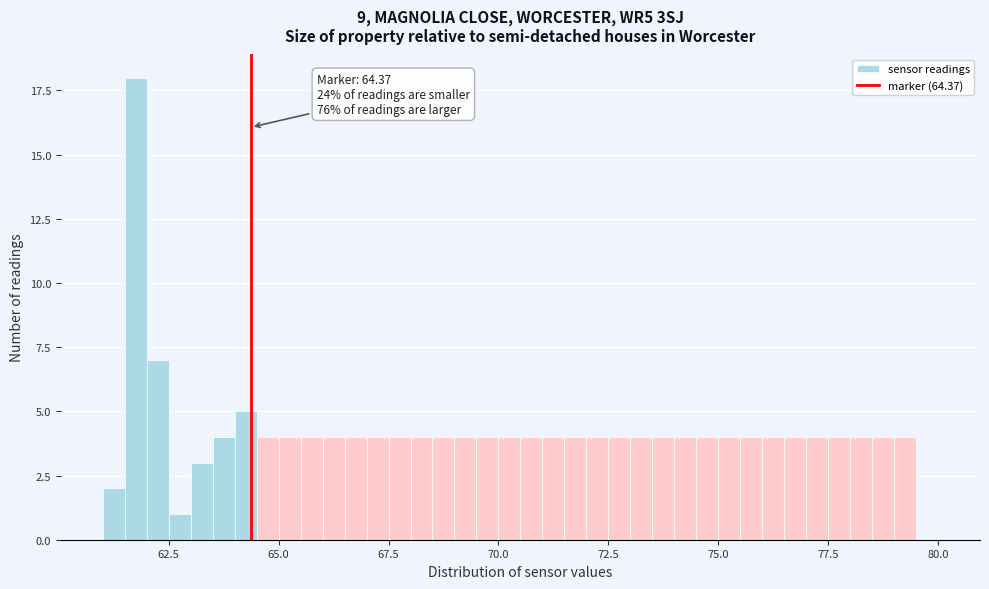

Around what value on the x-axis is the tallest bar? Give the approximate position of its centre, as read against the axis.

62.0